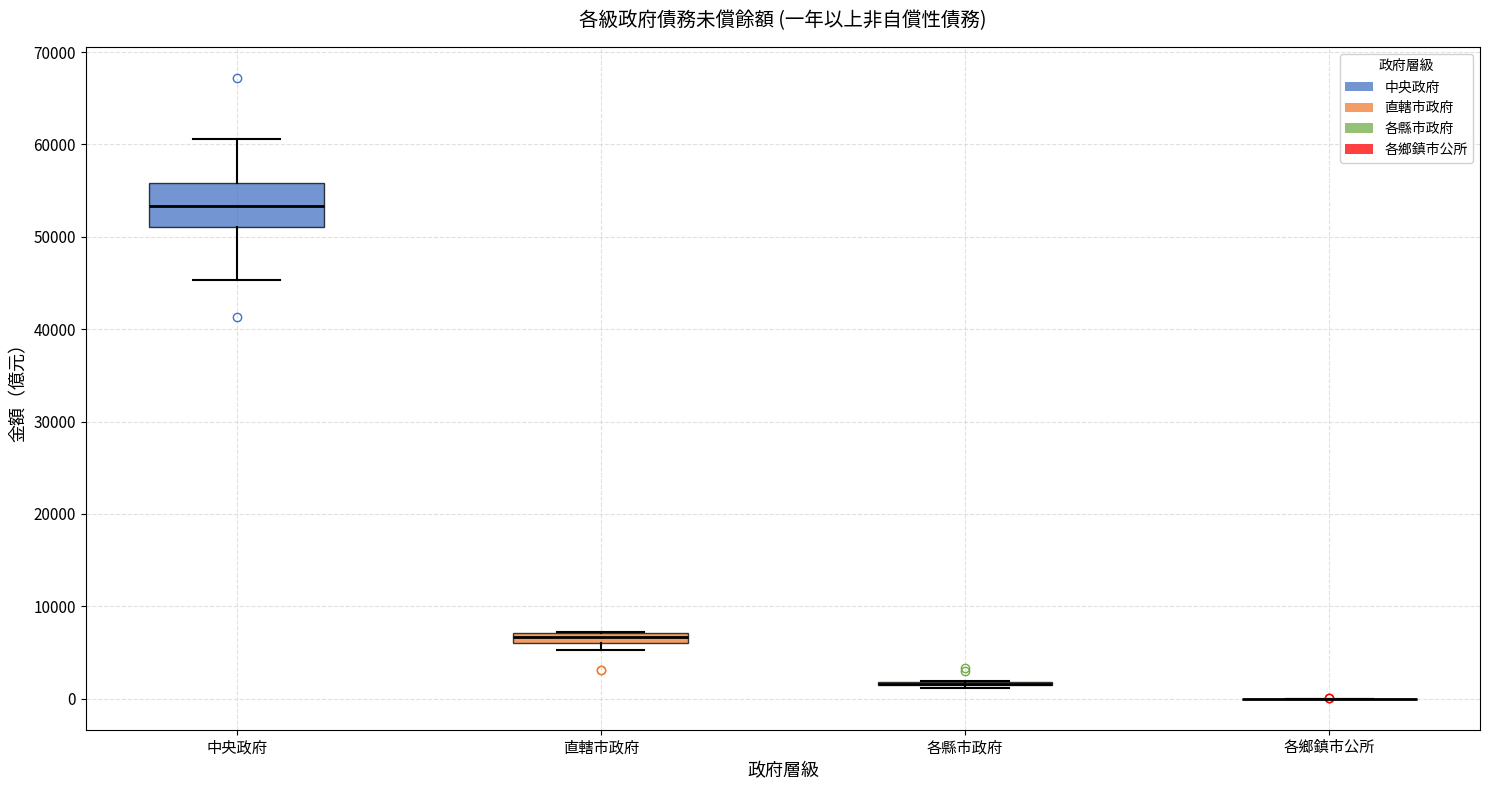

Where is the lower edge of the box for 直轄市政府 on the y-axis? The values are not printed on the chart, so give them approximately, as read against the axis.

6000